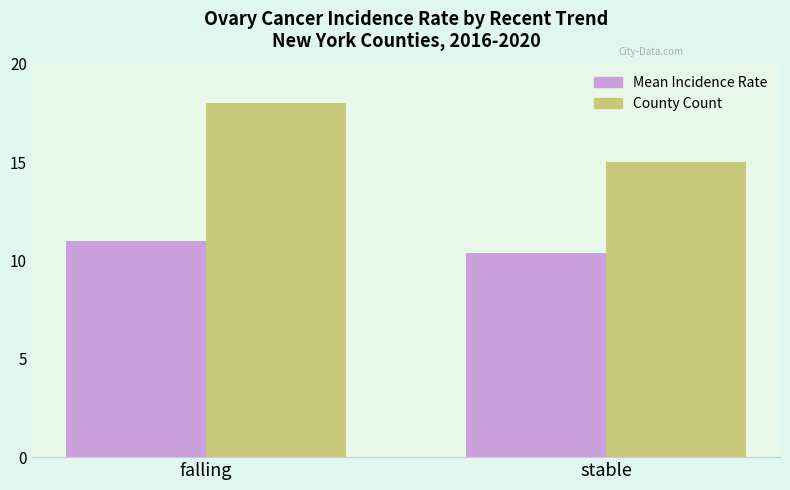

What is the average value of the Mean Incidence Rate series?

10.7